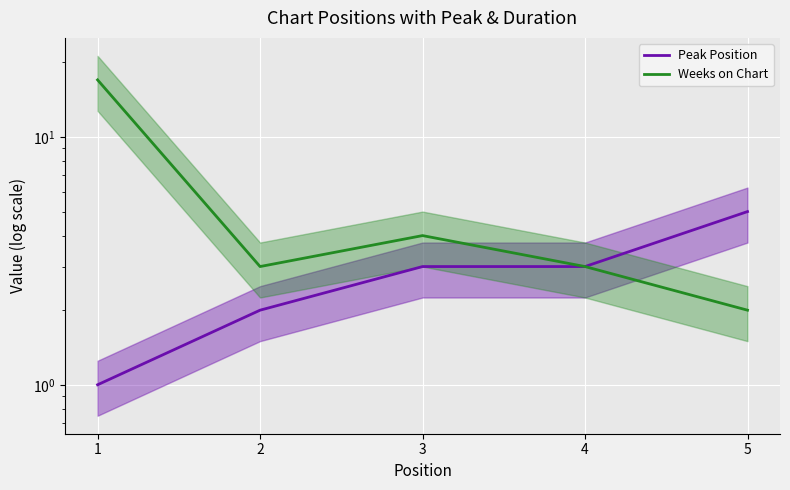

Between 2 and 4, which series saw the biggest shift?

Peak Position